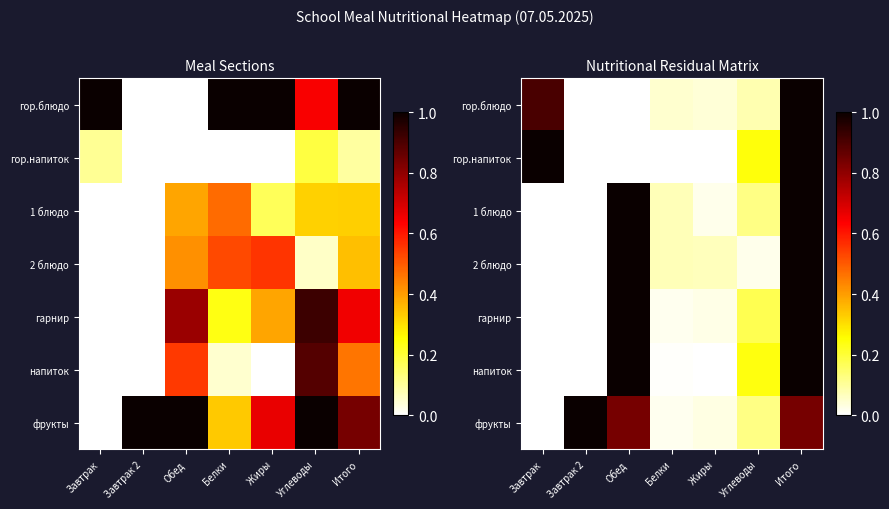

The value of гор.напиток at Обед is 0.0. True or false?

True